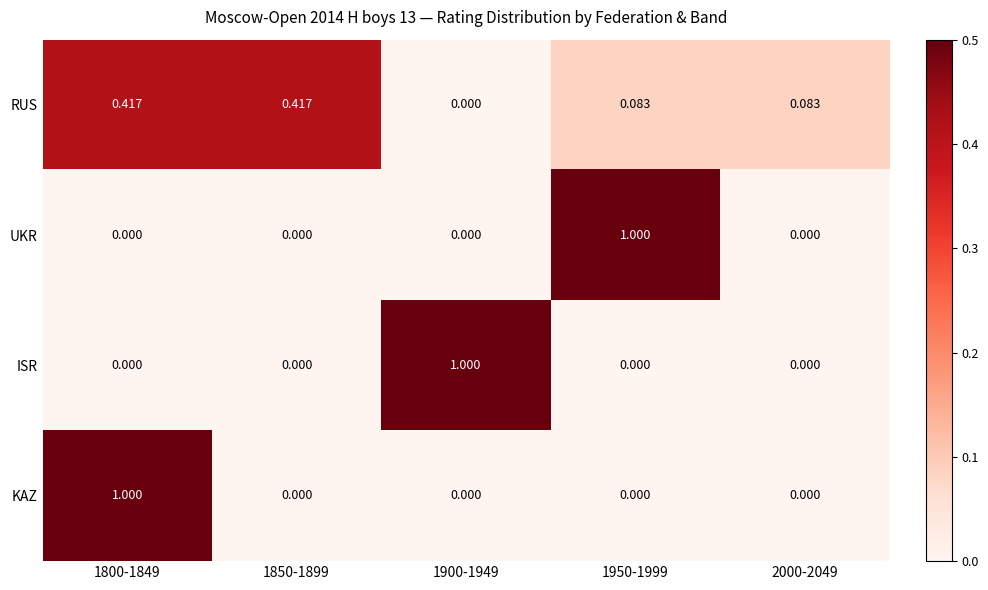

Between 1850-1899 and 1900-1949, which is larger?

1850-1899